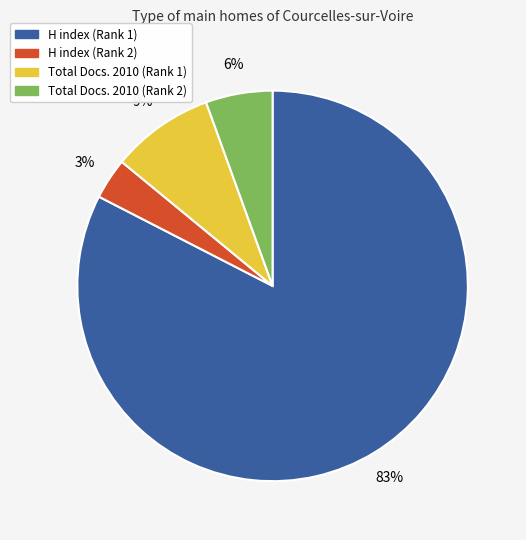

Which has a higher value, Total Docs. 2010 (Rank 1) or H index (Rank 1)?

H index (Rank 1)